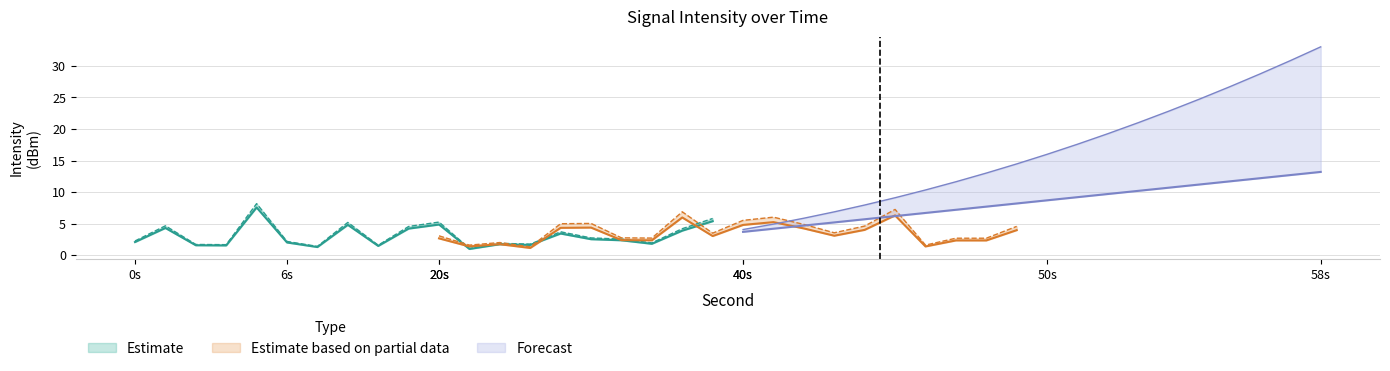

Reading left to right, extract all data points from this chart.

Estimate: 2.1	4.3	1.6	1.6	7.6	2.0	1.3	4.8	1.5	4.2	4.9	1.0	1.8	1.6	3.4	2.5	2.4	1.8	3.9	5.4
Estimate based on partial data: 2.7	1.4	1.8	1.2	4.3	4.4	2.4	2.4	6.0	3.0	4.8	5.3	4.3	3.1	4.0	6.3	1.4	2.4	2.4	4.0
Forecast: 3.7	4.2	4.7	5.2	5.7	6.2	6.7	7.2	7.7	8.2	8.7	9.2	9.7	10.2	10.7	11.2	11.7	12.2	12.7	13.2